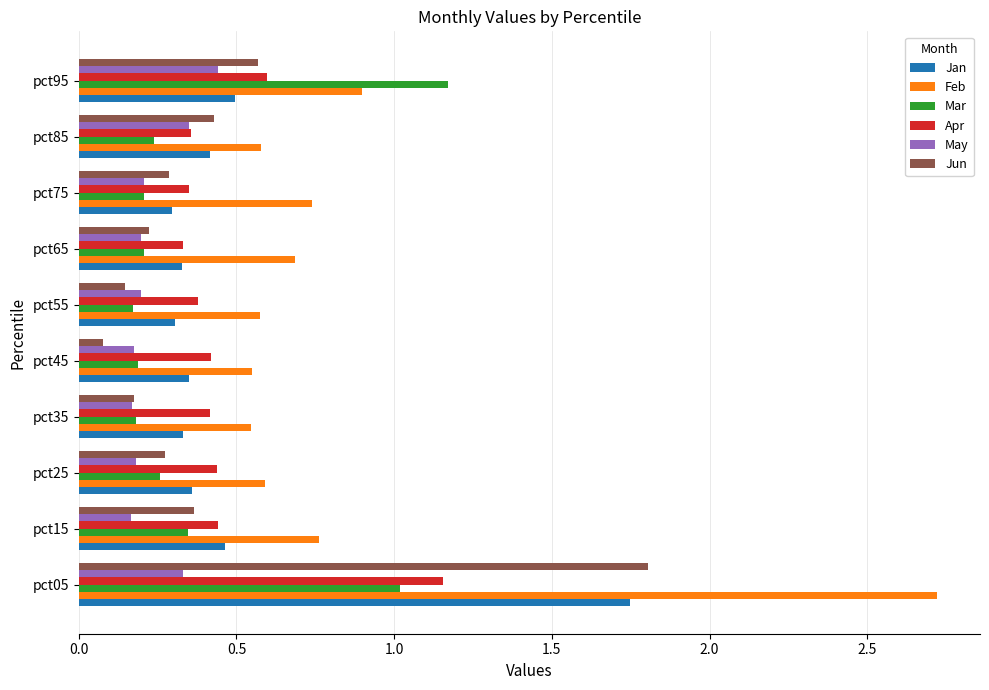

True or false: Jan has a value of 0.3 at pct55.

True